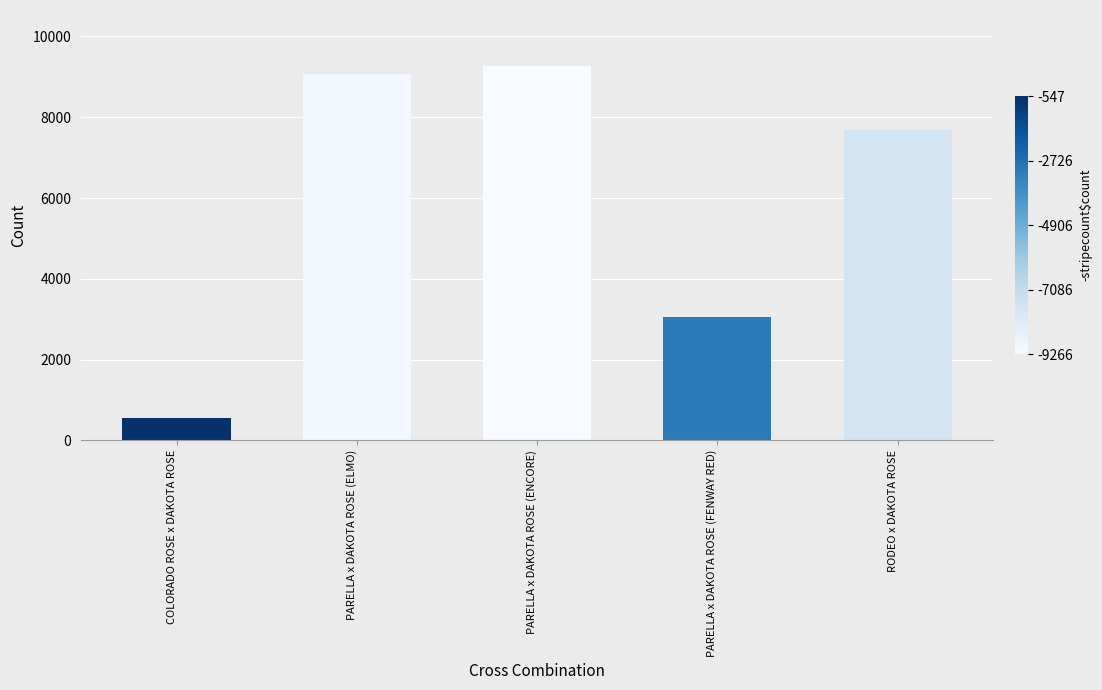

What is the value of the 5th bar from the left?

7696